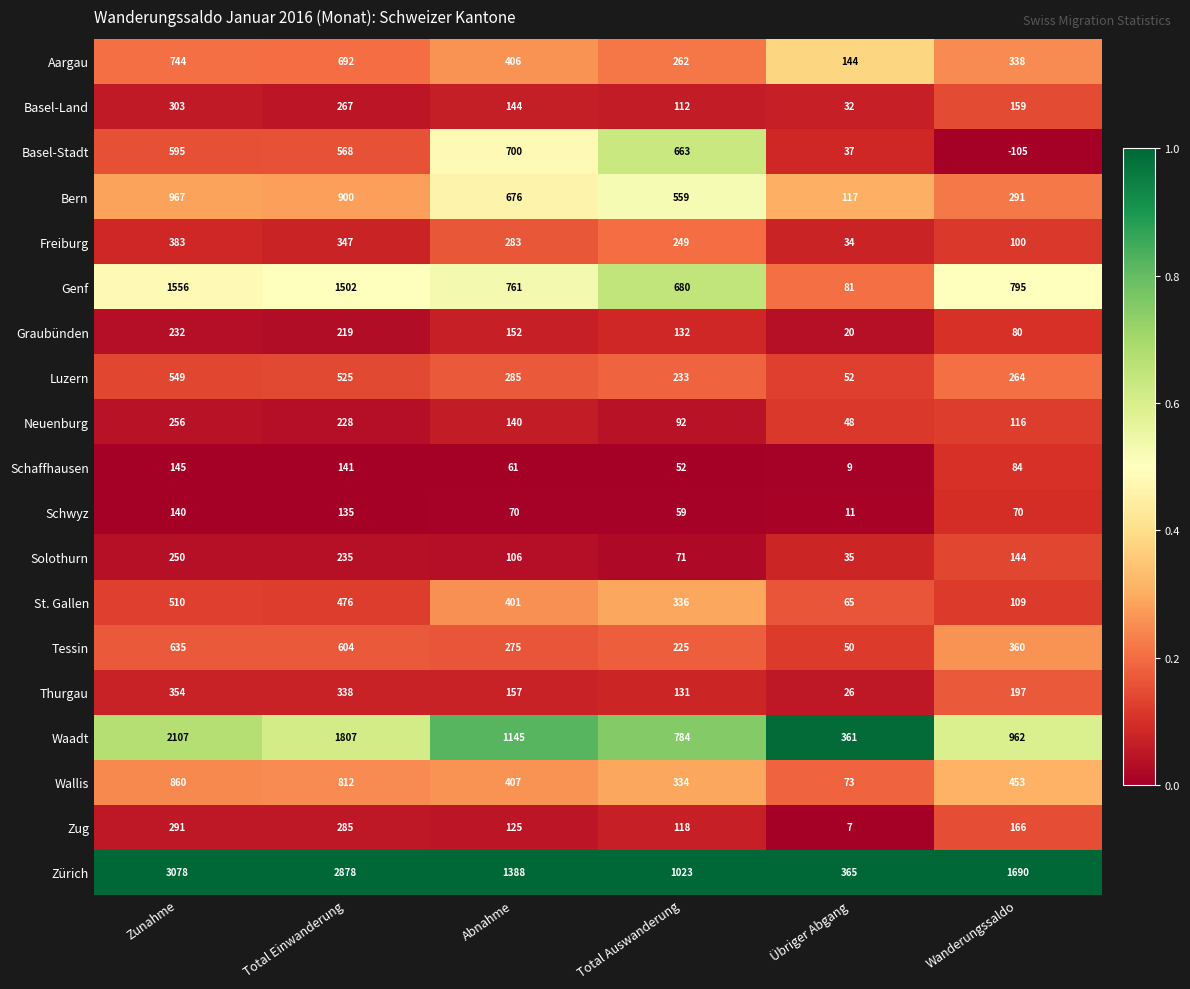

What is the total value across all series at Abnahme?

7682